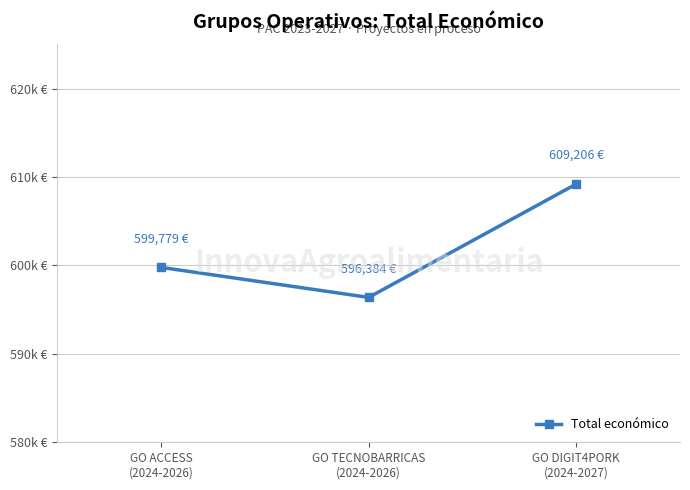

What is the label of the 1st point from the right?

GO DIGIT4PORK
(2024-2027)